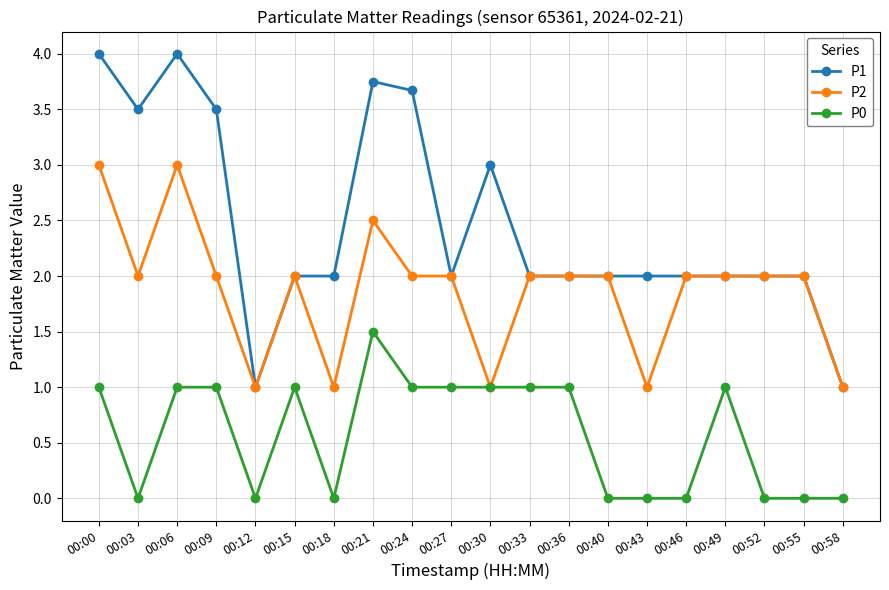

At which category does P2 reach its first local peak?

00:06